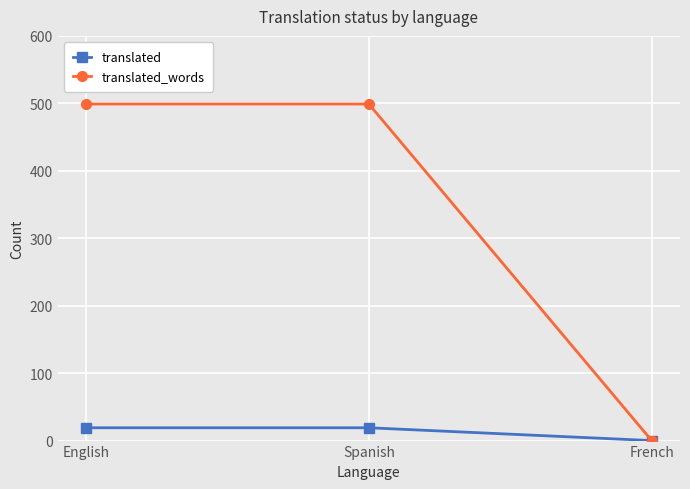

Which series has the largest total across all categories?

translated_words